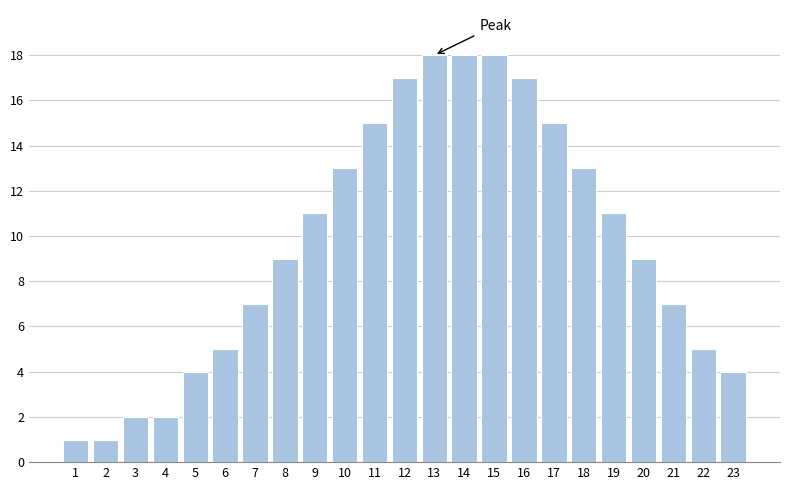

Reading left to right, list all the values displayed in this chart.

1=1	2=1	3=2	4=2	5=4	6=5	7=7	8=9	9=11	10=13	11=15	12=17	13=18	14=18	15=18	16=17	17=15	18=13	19=11	20=9	21=7	22=5	23=4